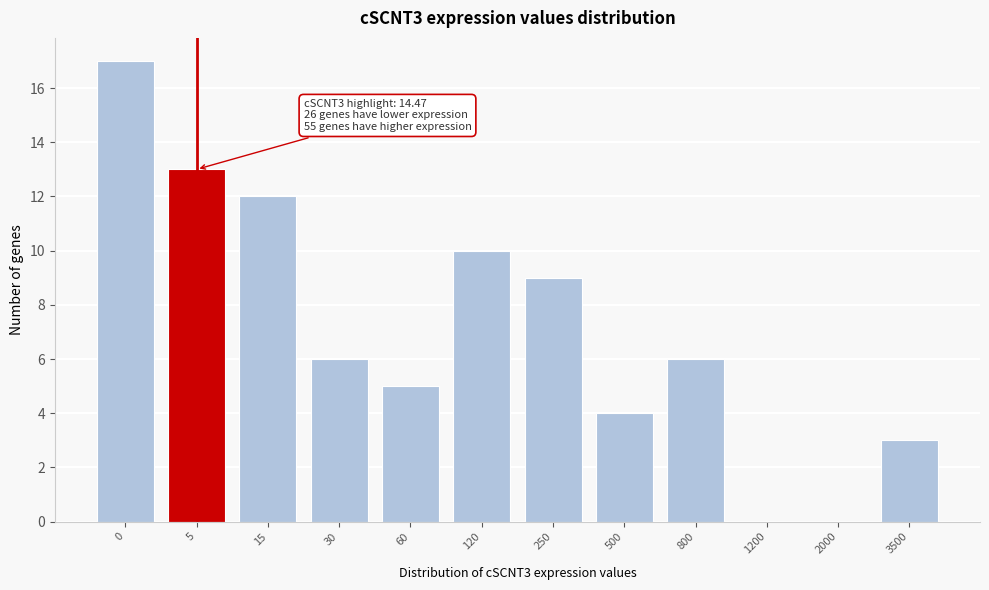

Reading left to right, extract all data points from this chart.

0=17	5=13	15=12	30=6	60=5	120=10	250=9	500=4	800=6	1200=0	2000=0	3500=3